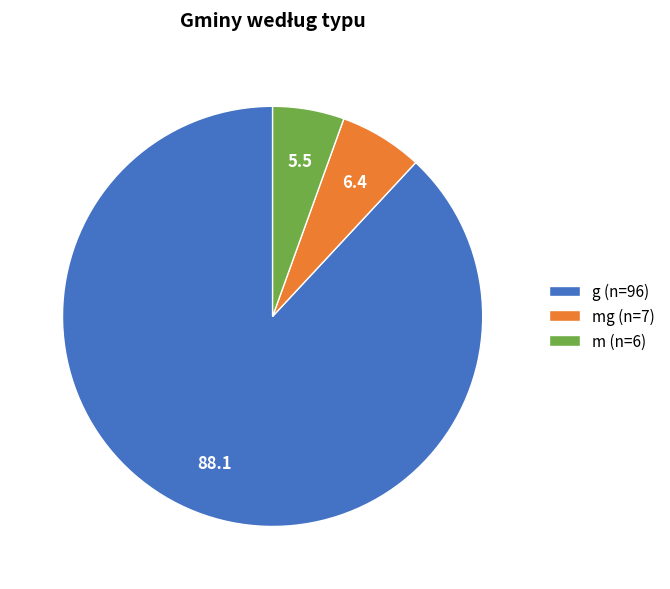

Is it true that m (n=6) is 6% of the pie?

True